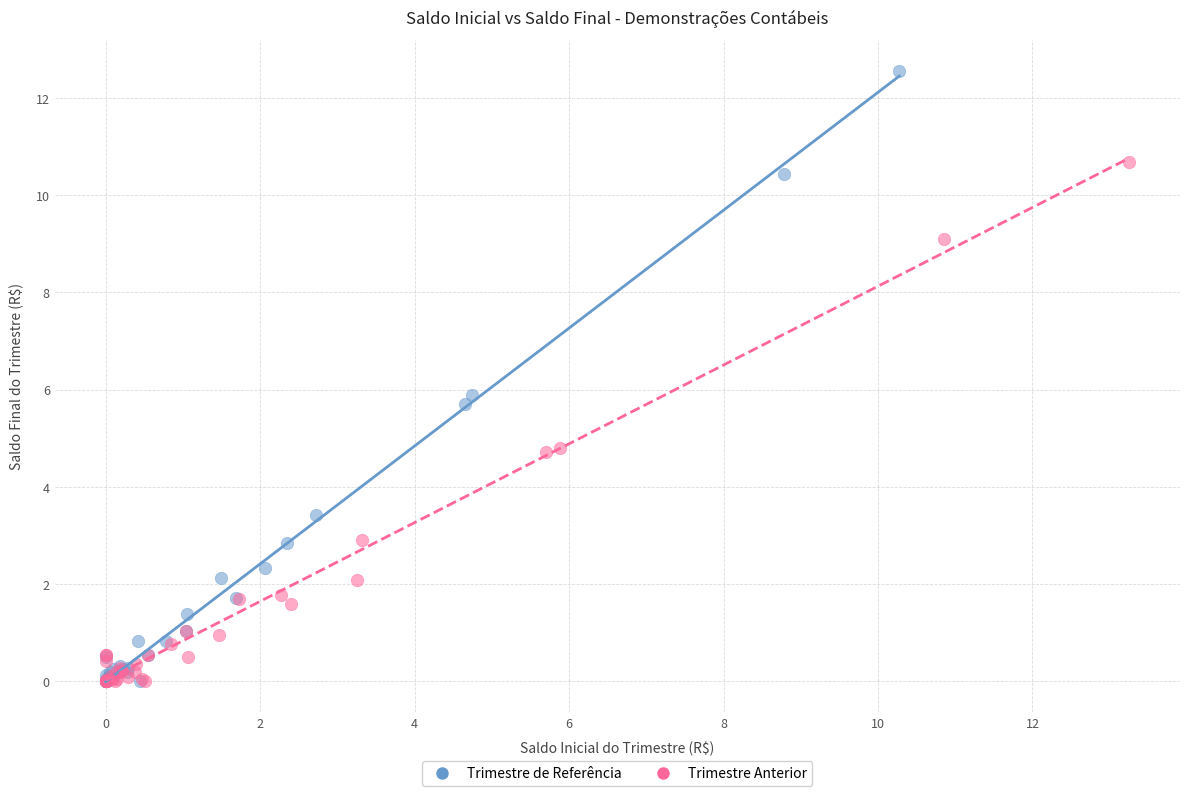

Which series has the widest spread of Y values?

Trimestre de Referência